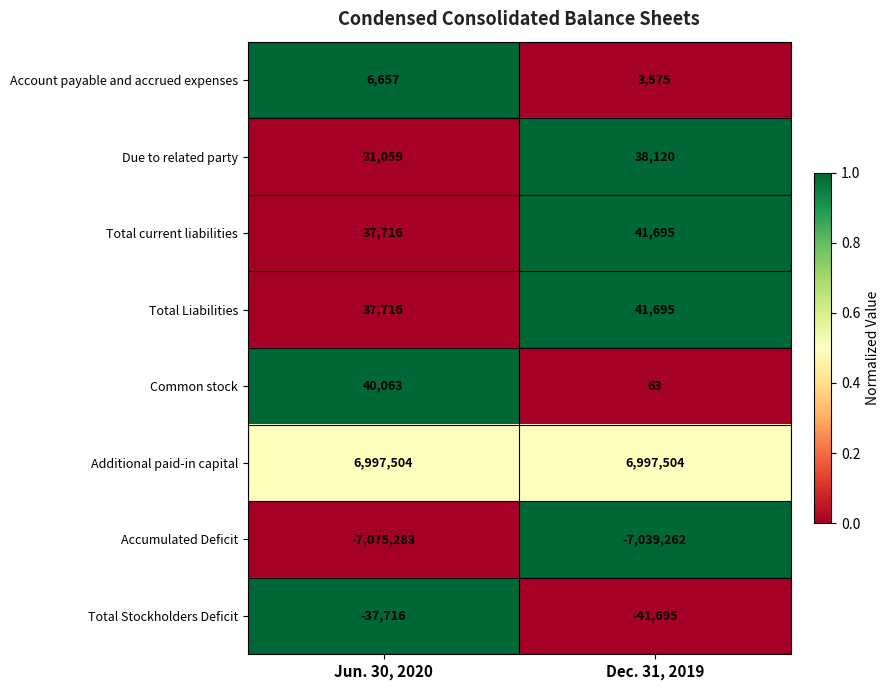

Reading right to left, extract all data points from this chart.

Account payable and accrued expenses: Dec. 31, 2019=3575	Jun. 30, 2020=6657
Due to related party: Dec. 31, 2019=38120	Jun. 30, 2020=31059
Total current liabilities: Dec. 31, 2019=41695	Jun. 30, 2020=37716
Total Liabilities: Dec. 31, 2019=41695	Jun. 30, 2020=37716
Common stock: Dec. 31, 2019=63	Jun. 30, 2020=40063
Additional paid-in capital: Dec. 31, 2019=6997504	Jun. 30, 2020=6997504
Accumulated Deficit: Dec. 31, 2019=-7039262	Jun. 30, 2020=-7075283
Total Stockholders Deficit: Dec. 31, 2019=-41695	Jun. 30, 2020=-37716